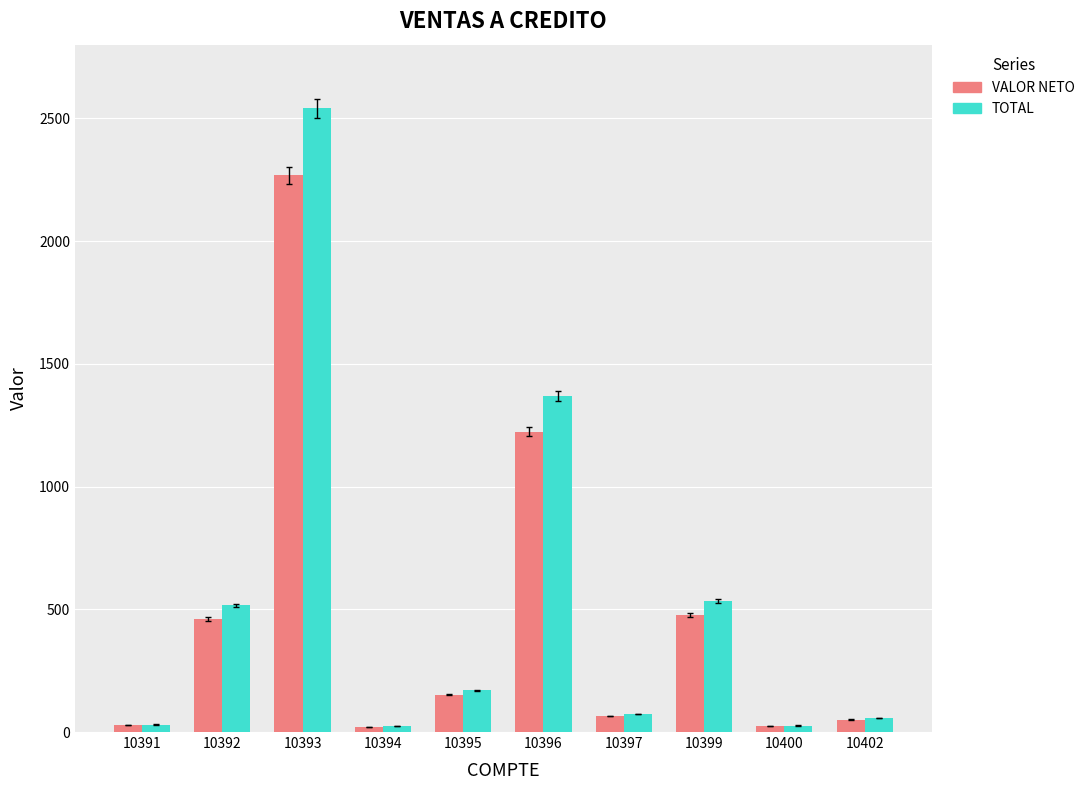

The TOTAL series shows 515.6 at 10392. True or false?

True